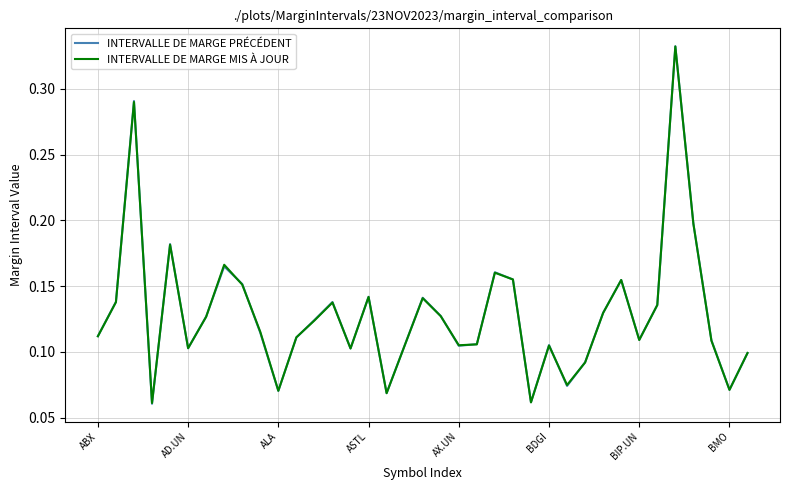

Which series has the largest range (max minus min)?

INTERVALLE DE MARGE PRÉCÉDENT